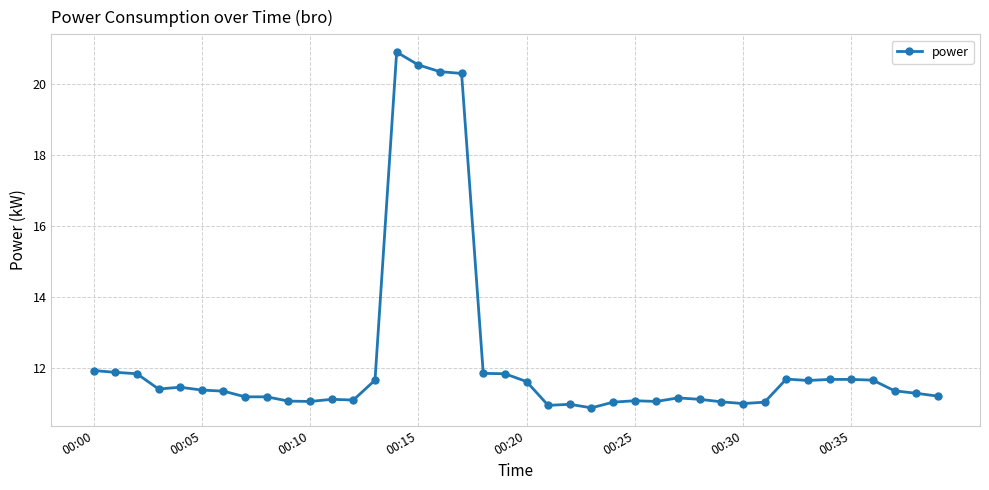

What is the greatest value displayed?

20.9